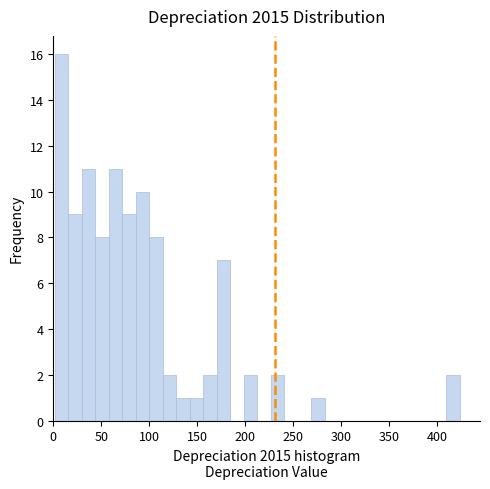

Around what value on the x-axis is the tallest bar? Give the approximate position of its centre, as read against the axis.

10